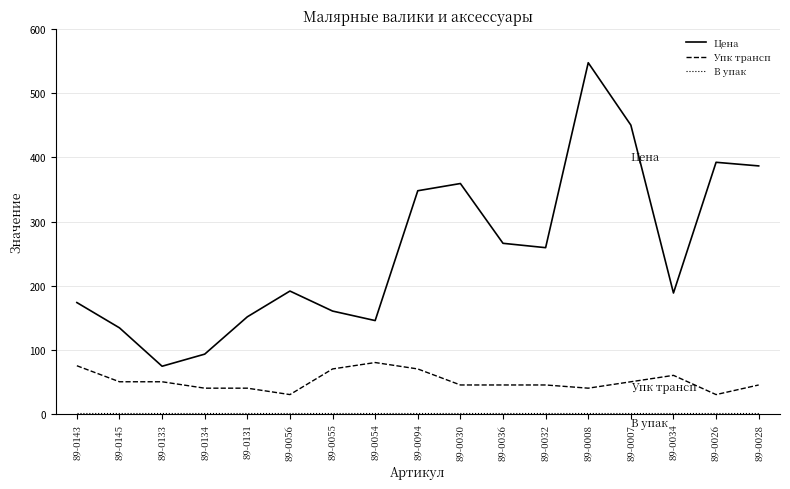

Which series changed the most between 89-0143 and 89-0134?

Цена